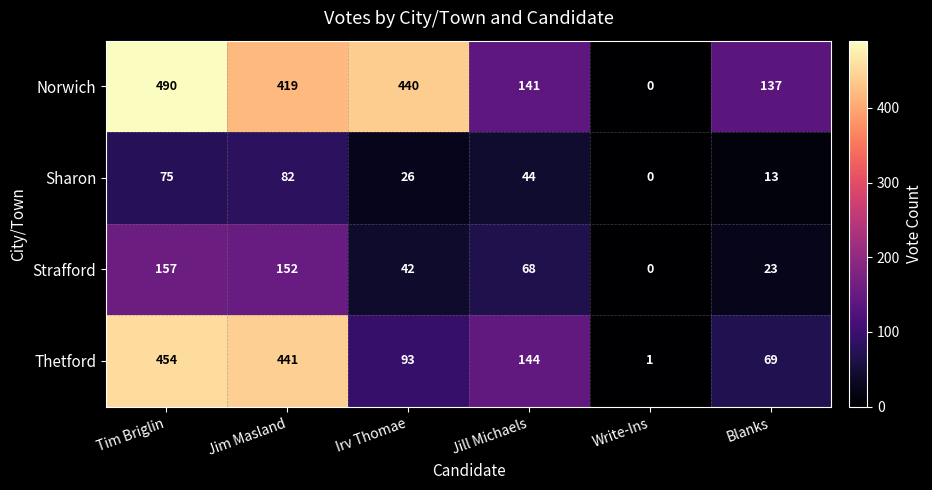

Which series has the largest total across all categories?

Norwich